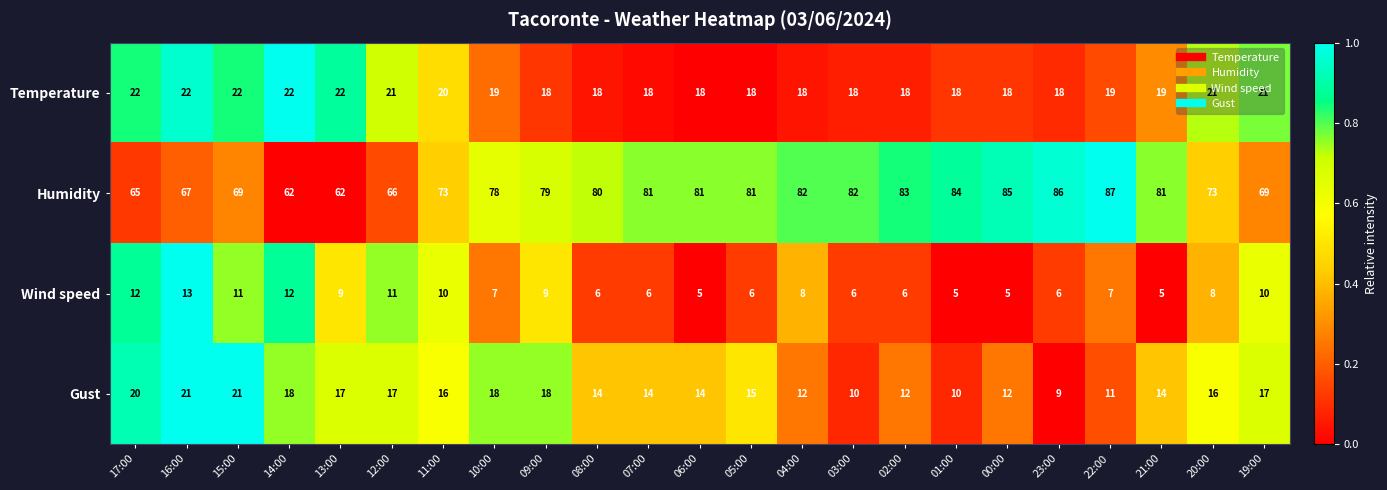

At 05:00, list the series in order from smallest to largest.

Wind speed, Gust, Temperature, Humidity